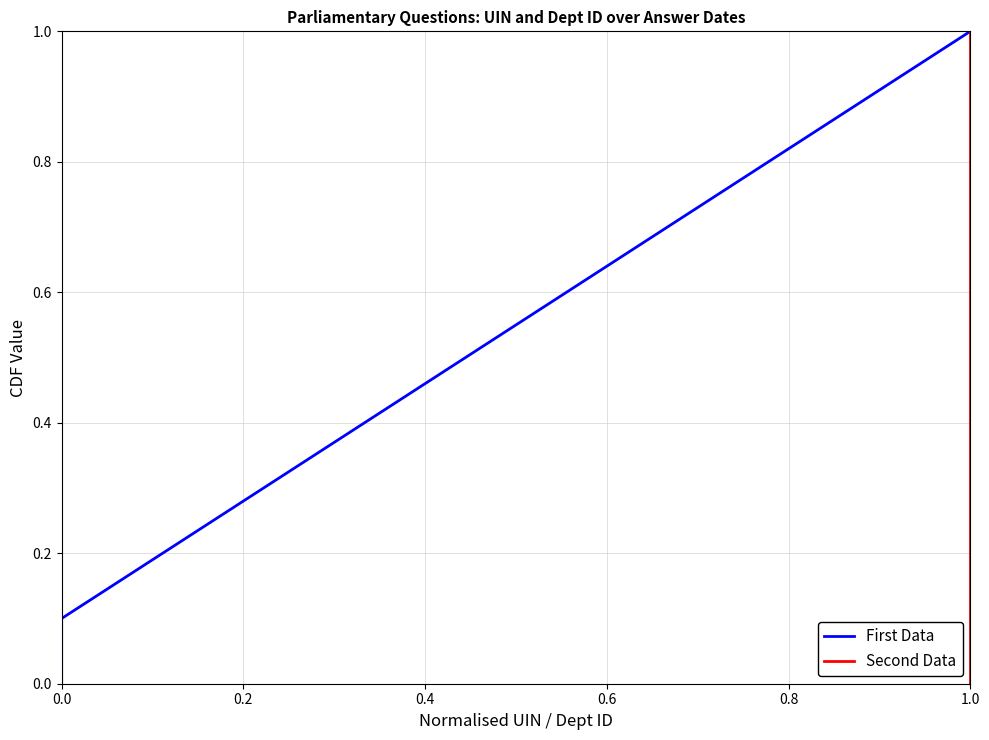

True or false: Second Data has a value of 0.2 at 1.0.

False